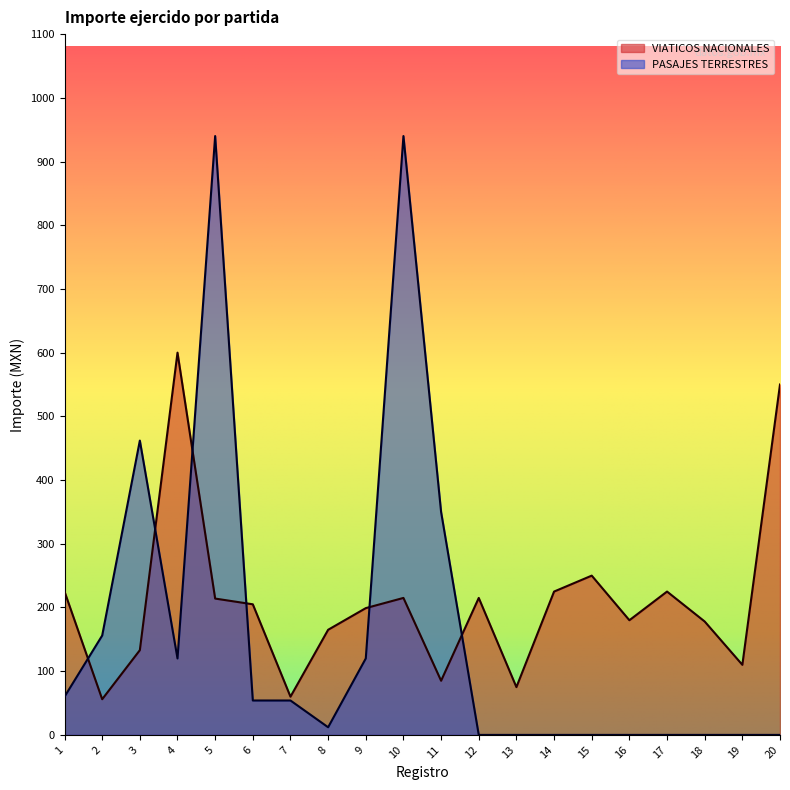

What is the difference between the PASAJES TERRESTRES values at 17 and 6?

54